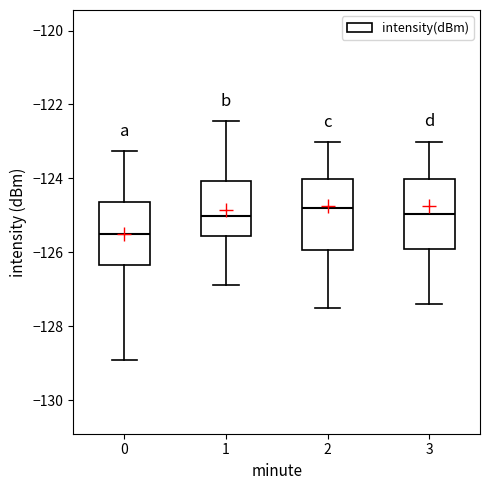

Reading left to right, read every box against the y-axis: the position of its median line, the range the box covers, and the ends of its whiskers. The values are not printed on the chart, so give them approximately, as read against the axis.

0: median -125.4, box -126.4 to -124.6, whiskers -129.0 to -123.2
1: median -125.0, box -125.6 to -124.0, whiskers -126.8 to -122.4
2: median -124.8, box -126.0 to -124.0, whiskers -127.4 to -123.0
3: median -125.0, box -126.0 to -124.0, whiskers -127.4 to -123.0